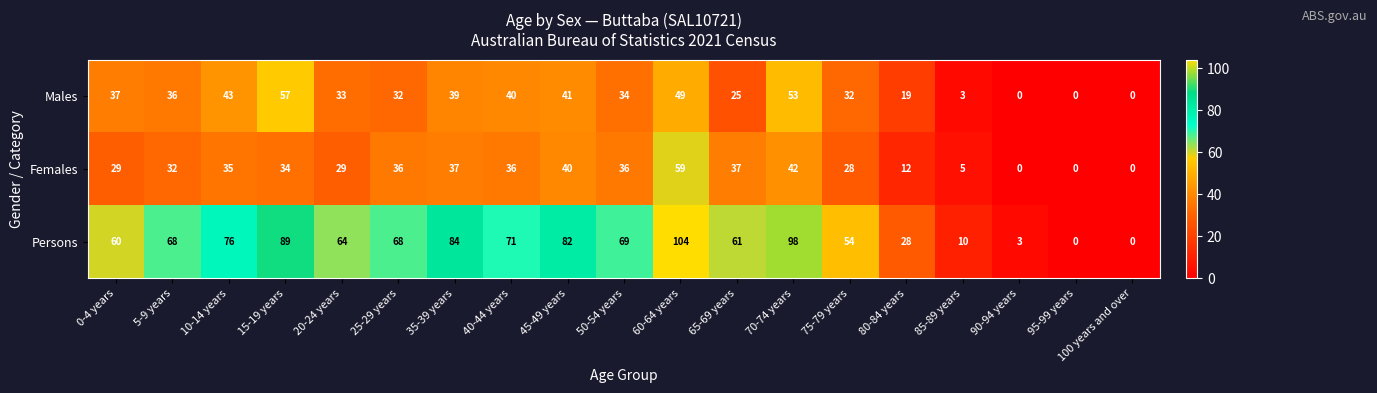

Which category has the highest value in the Females series?

60-64 years